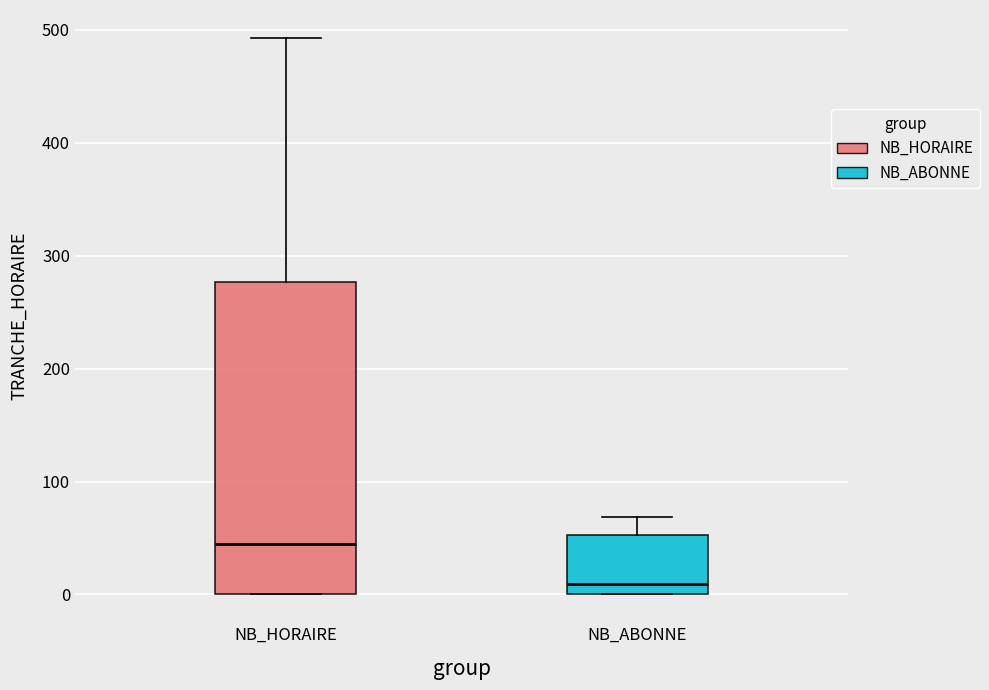

Reading left to right, transcribe this box plot: for each box, give where its median line is, the range the box spans, and where its two whiskers end, as read against the y-axis. The values are not printed on the chart, so give them approximately, as read against the axis.

NB_HORAIRE: median 50, box 0 to 280, whiskers 0 to 490
NB_ABONNE: median 10, box 0 to 50, whiskers 0 to 70